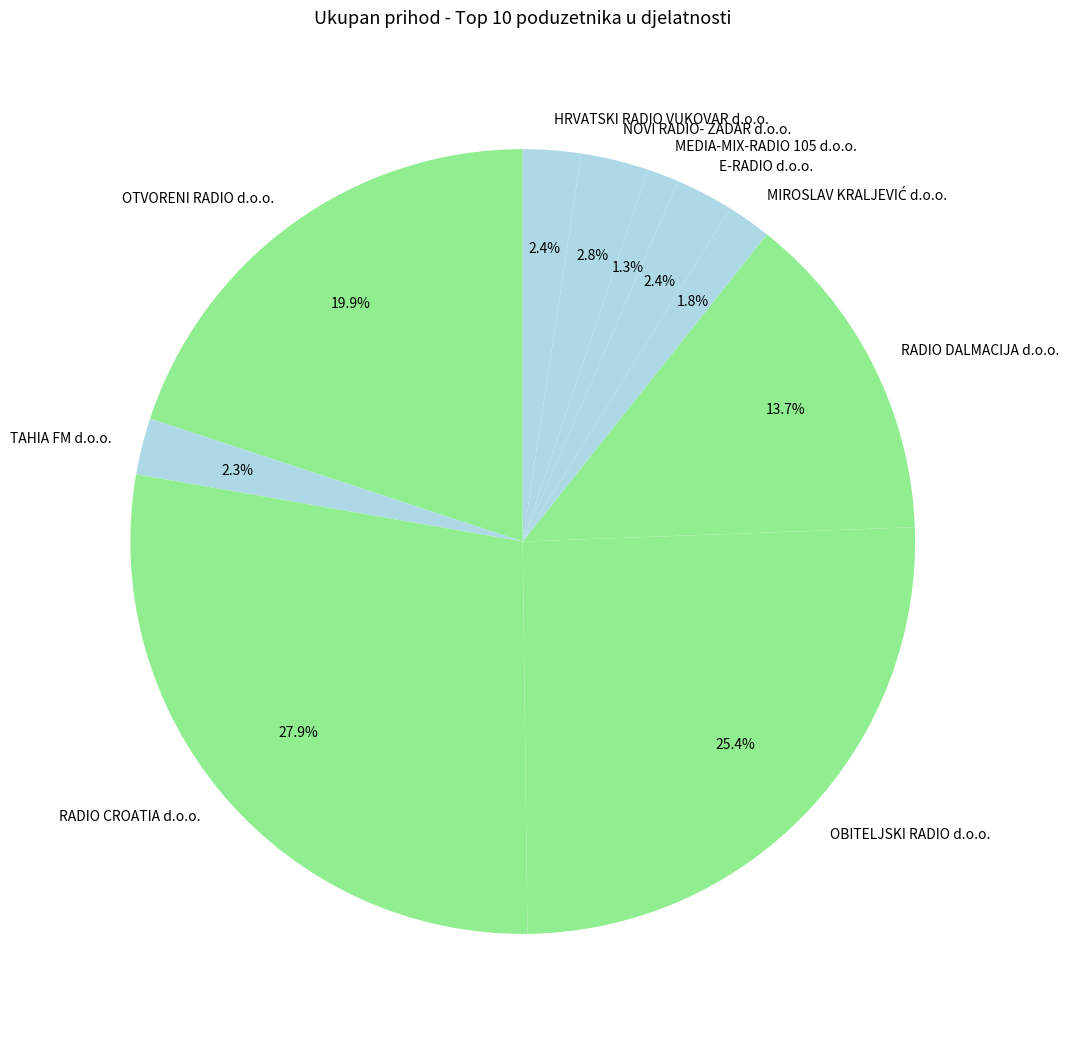

Which category has the smallest portion of the pie?

MEDIA-MIX-RADIO 105 d.o.o.